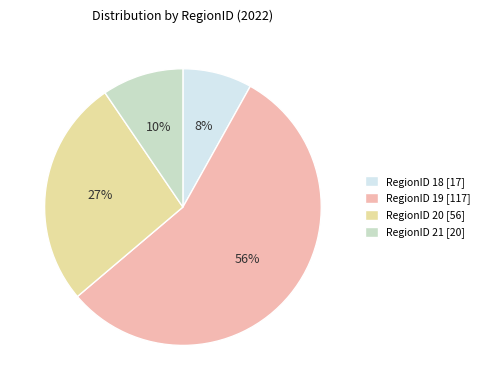

The RegionID 21 [20] slice represents 24% of the pie. True or false?

False